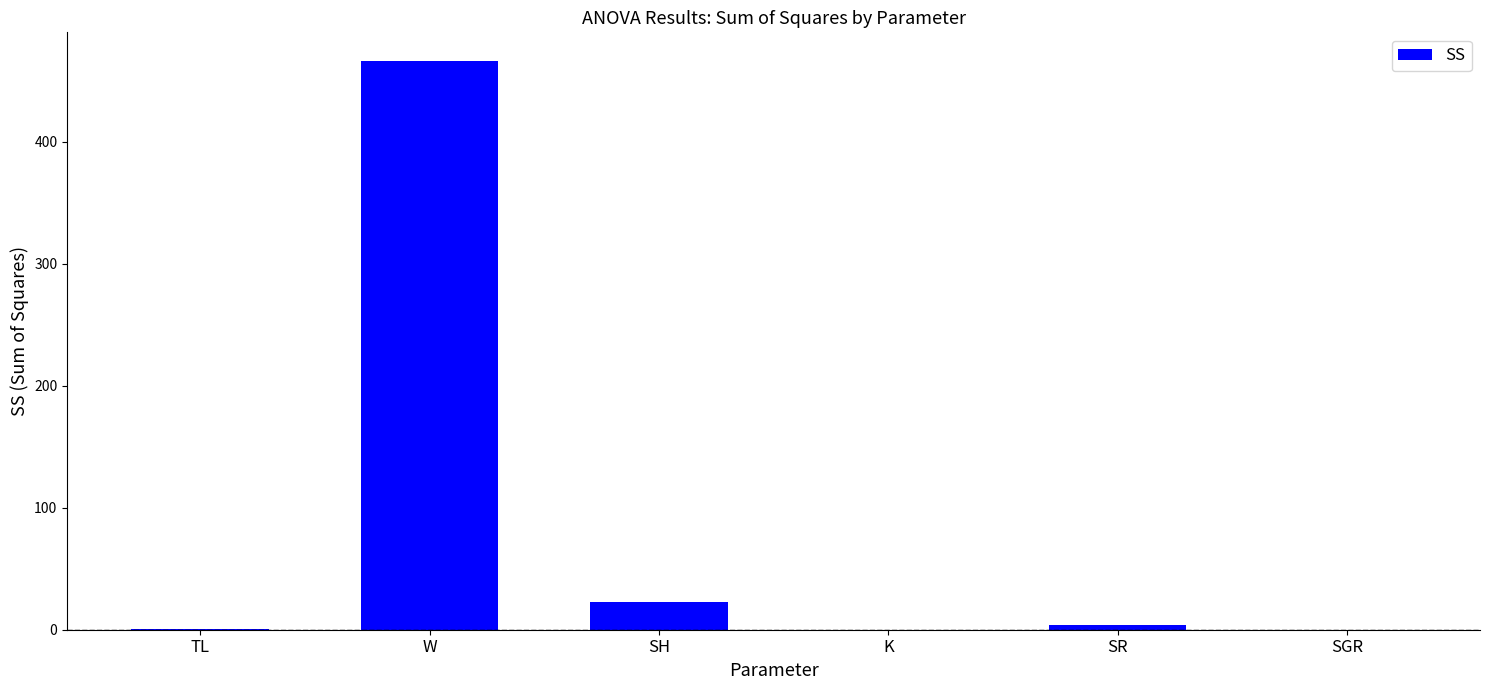

Where does the data first go above 3?

W